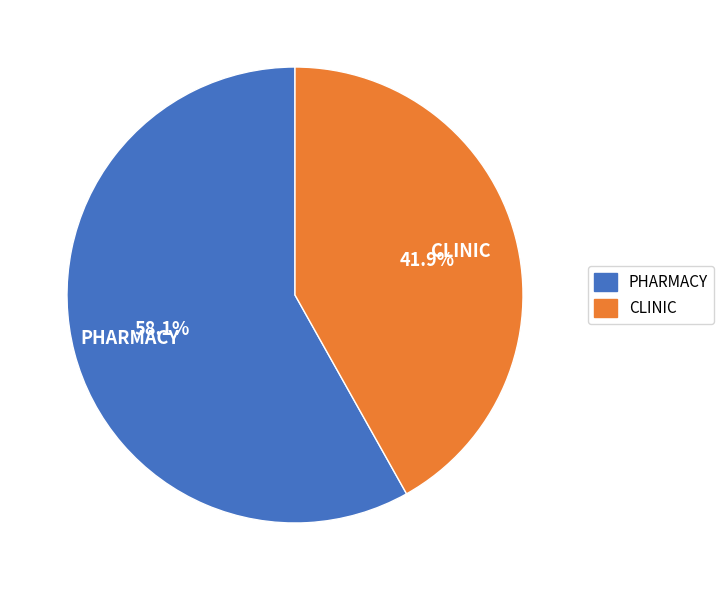

What is the smallest slice in the pie chart?

CLINIC